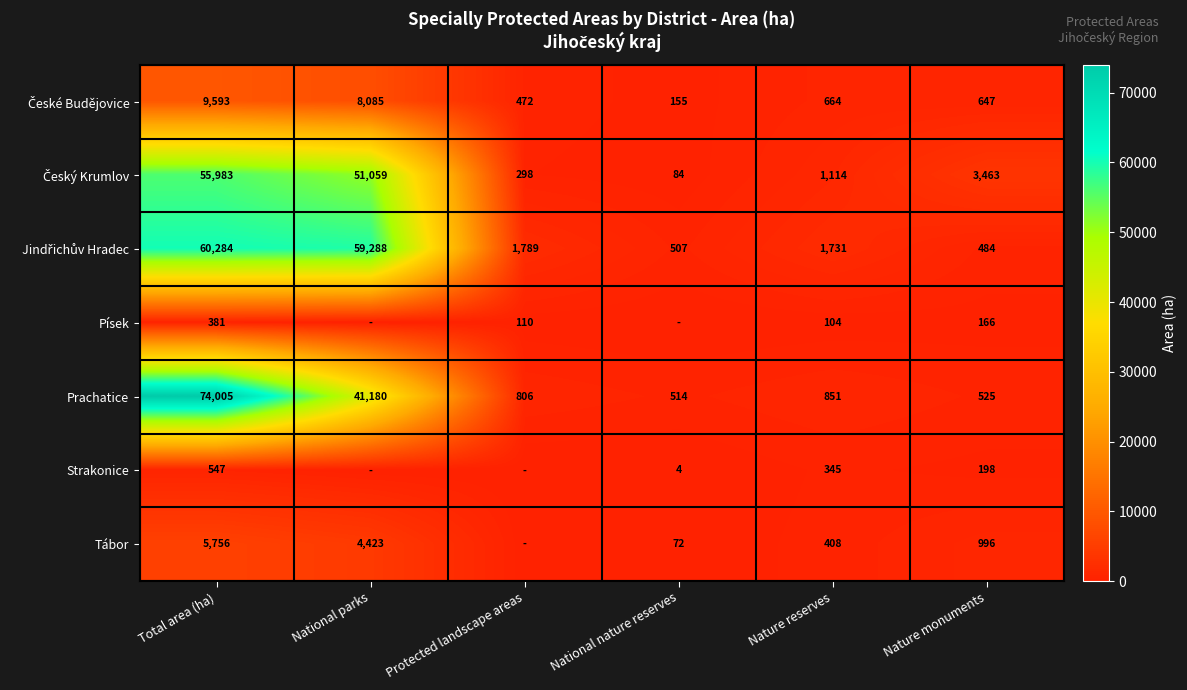

How many distinct data groups are displayed?

7